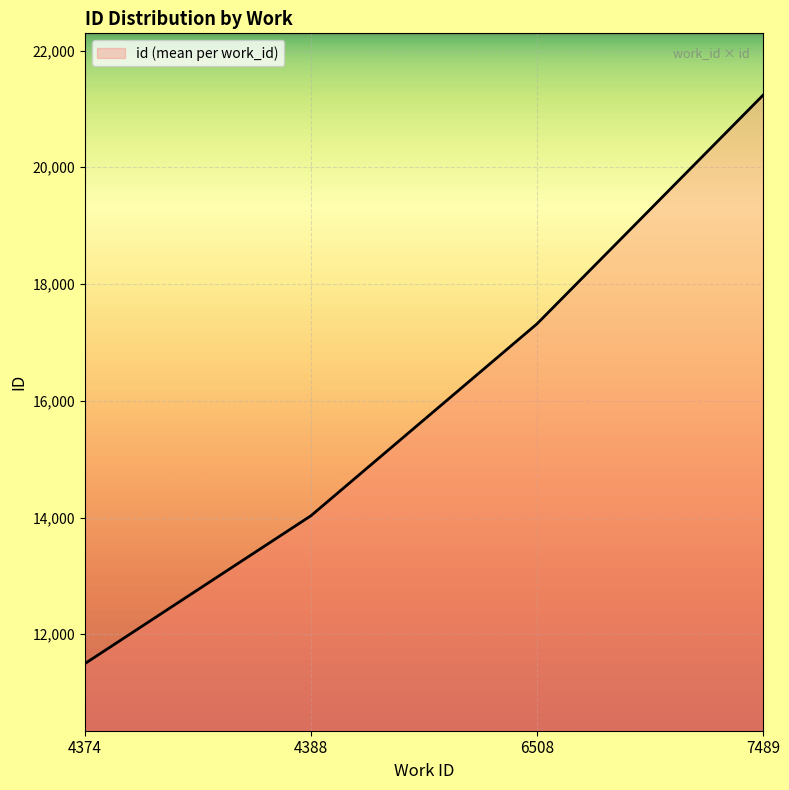

Is it true that the value at 7489 is 21232.5?

True